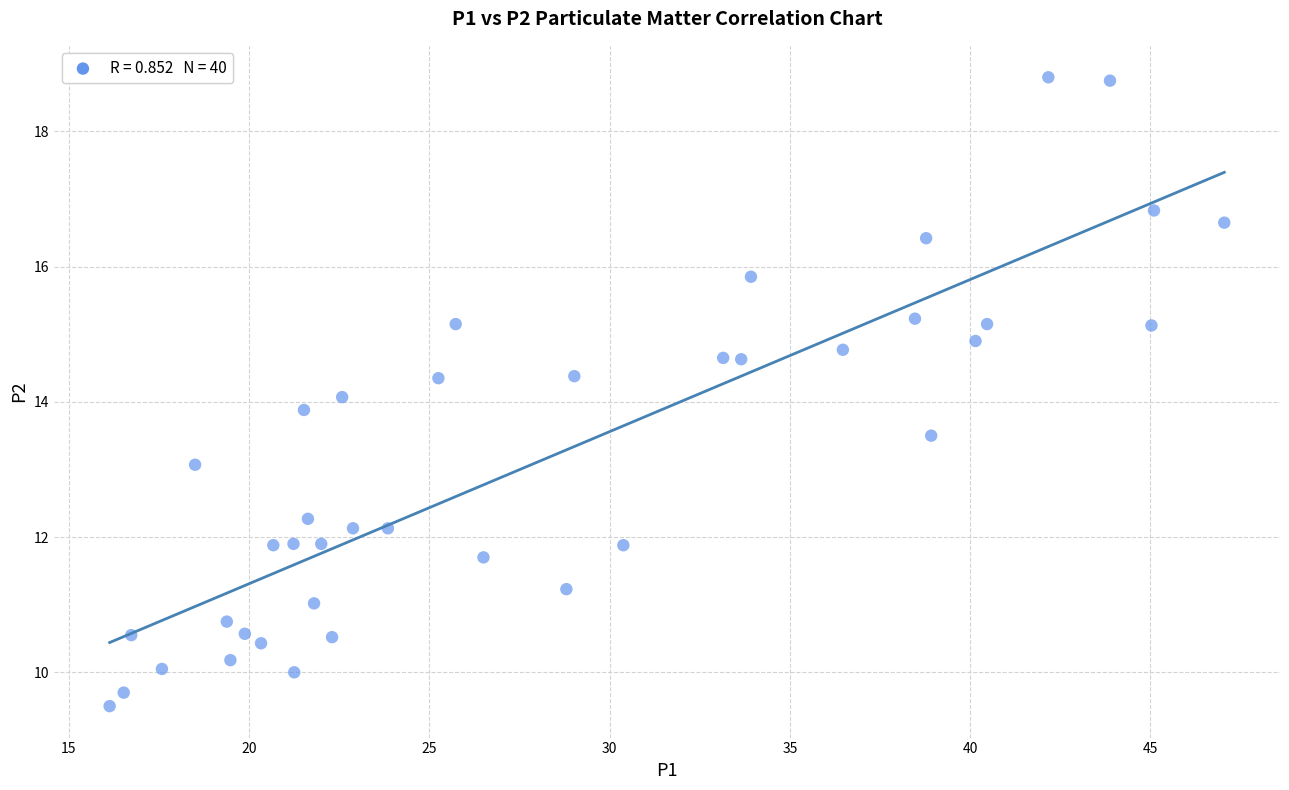

What is the range of X values (max minus min)?

30.9